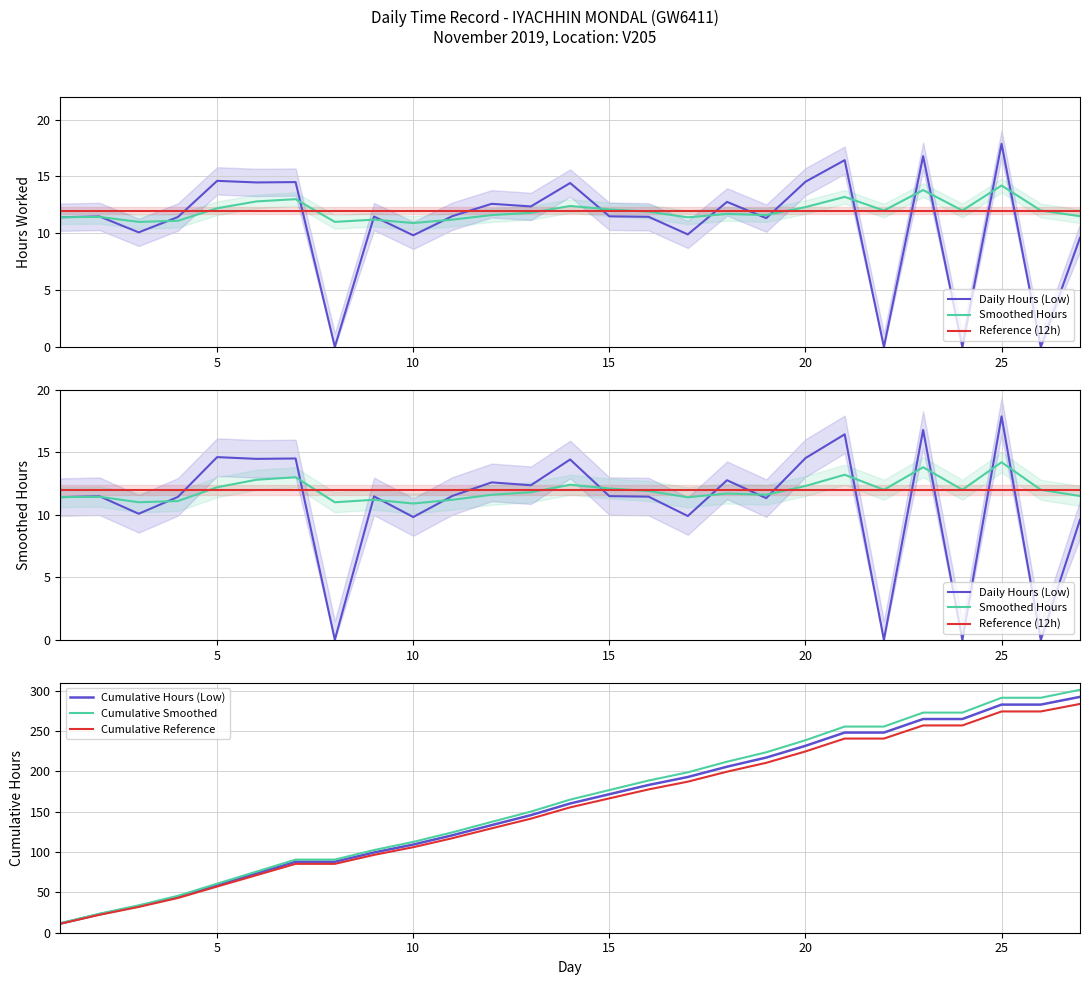

Which series has the largest range (max minus min)?

Cumulative Smoothed